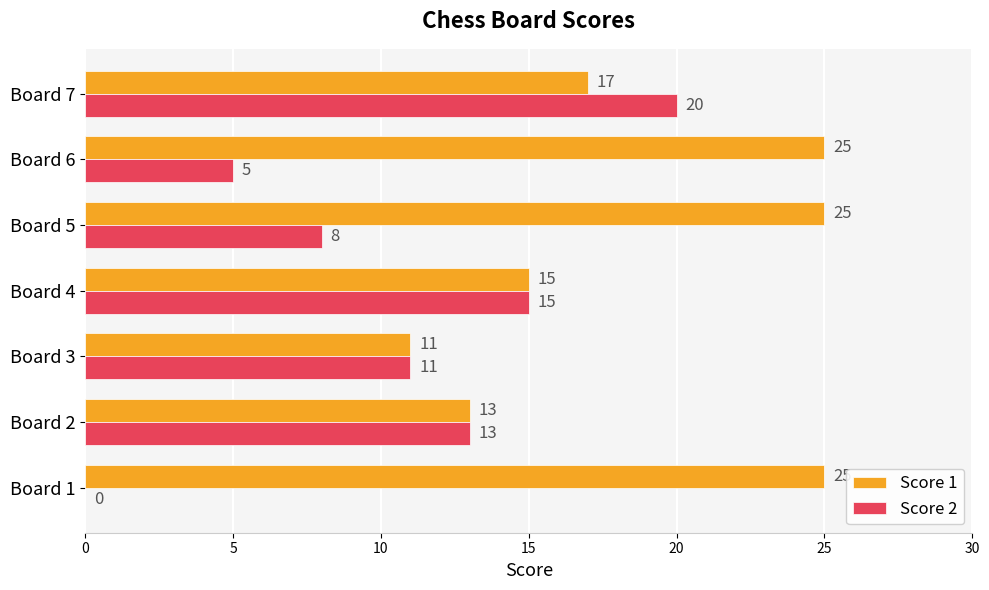

The value of Score 2 at Board 6 is 5. True or false?

True